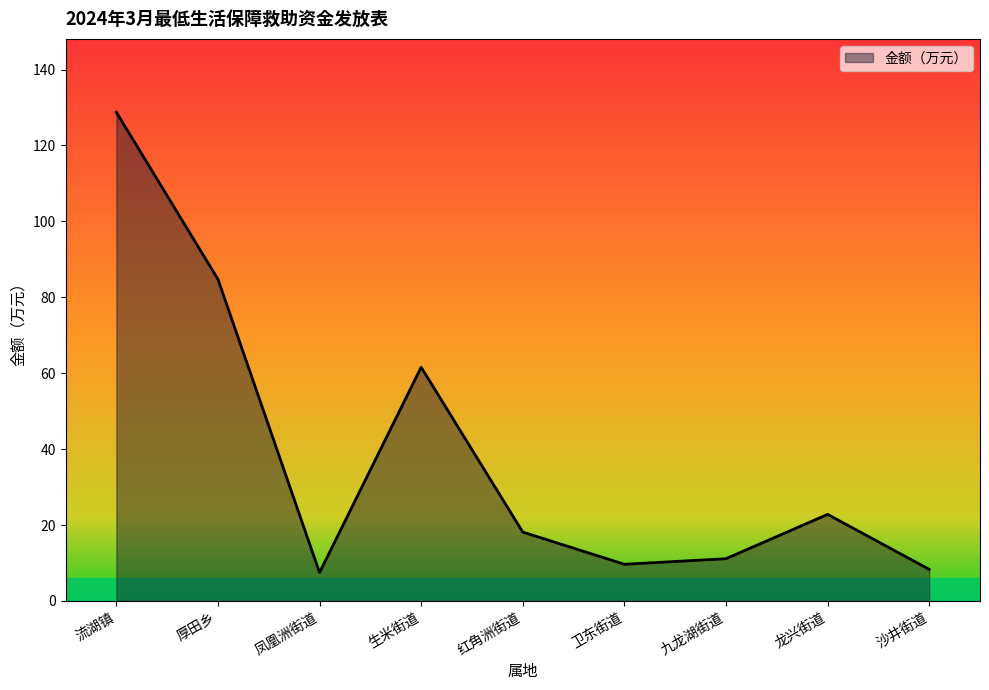

What is the difference between the values at 卫东街道 and 龙兴街道?

13.1